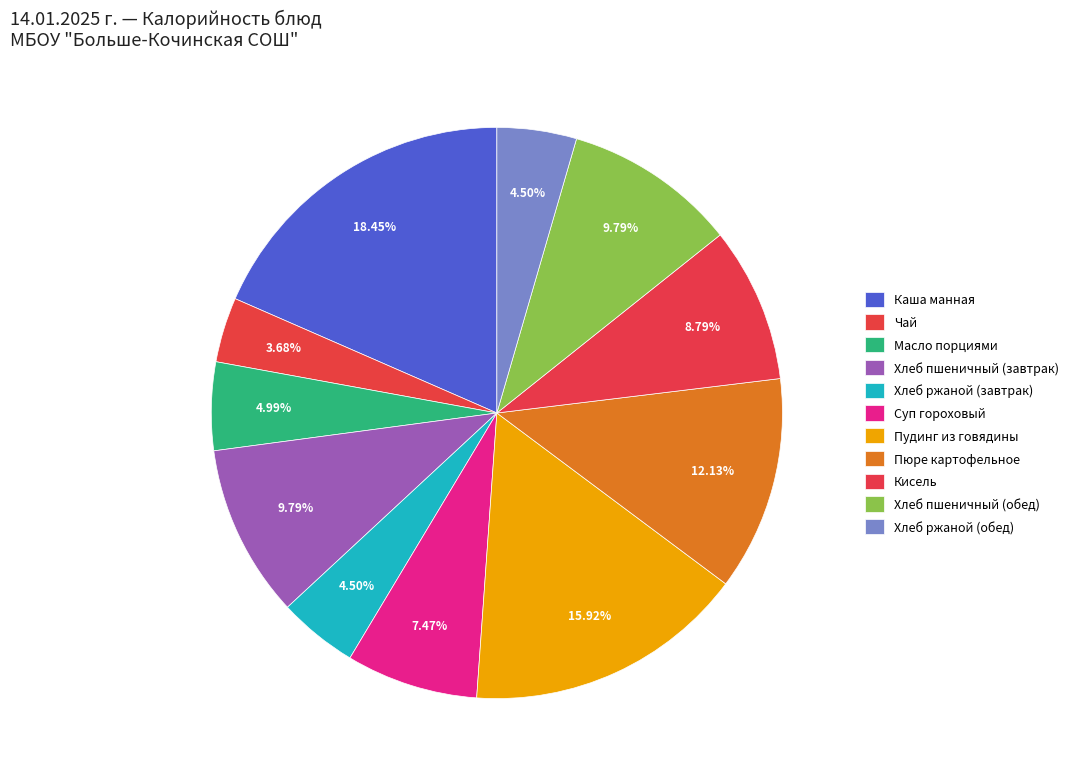

How many slices are in this pie chart?

11